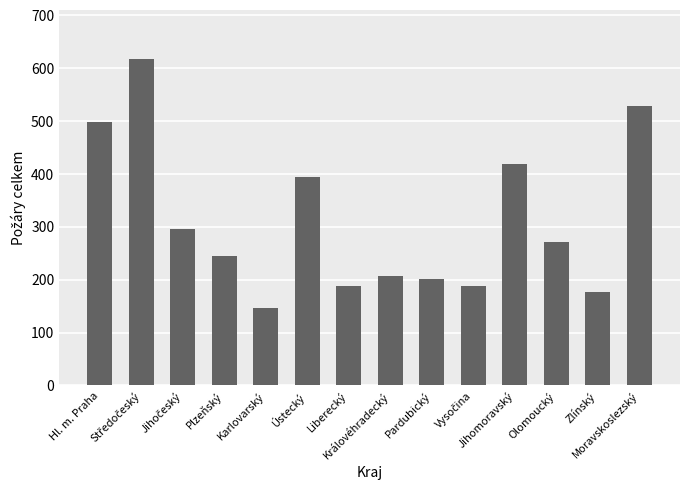

What position from the left is Liberecký?

7